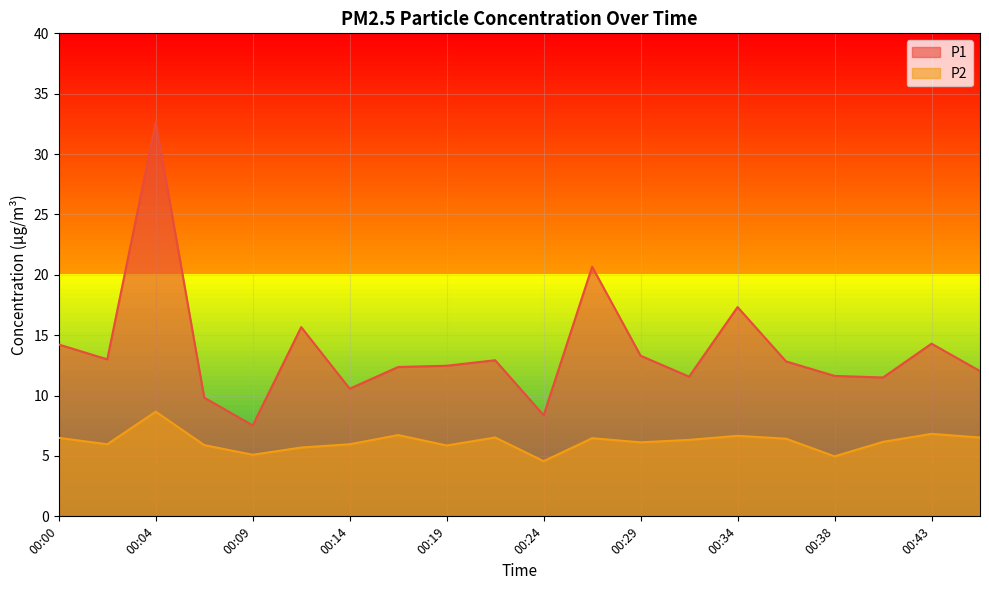

True or false: P2 and P1 cross at least once.

False